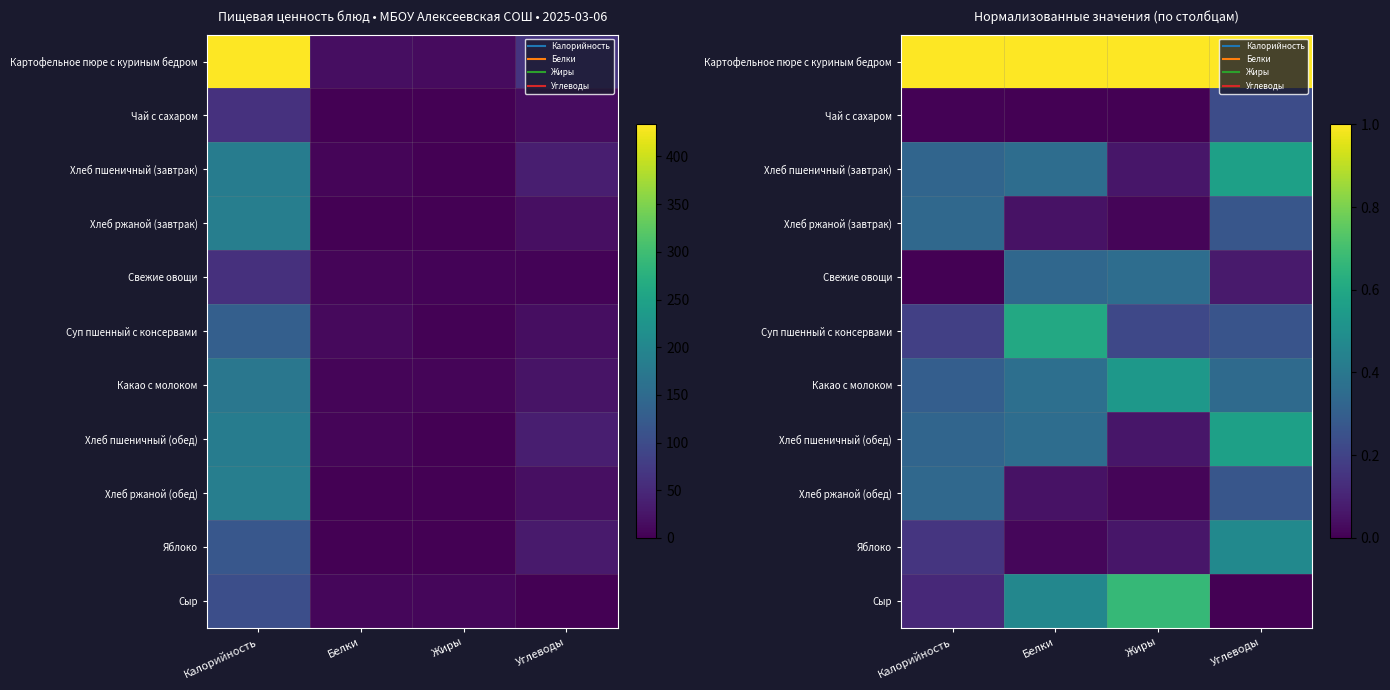

What is the sum of all Хлеб ржаной (обед) values?

0.7